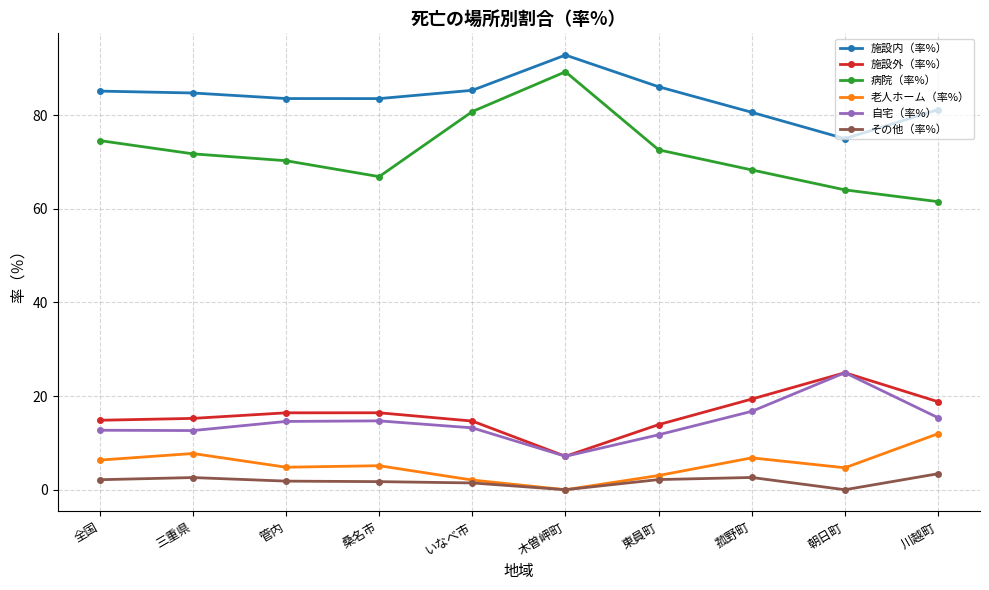

True or false: 病院（率%） has more than 0 interior local peaks.

True